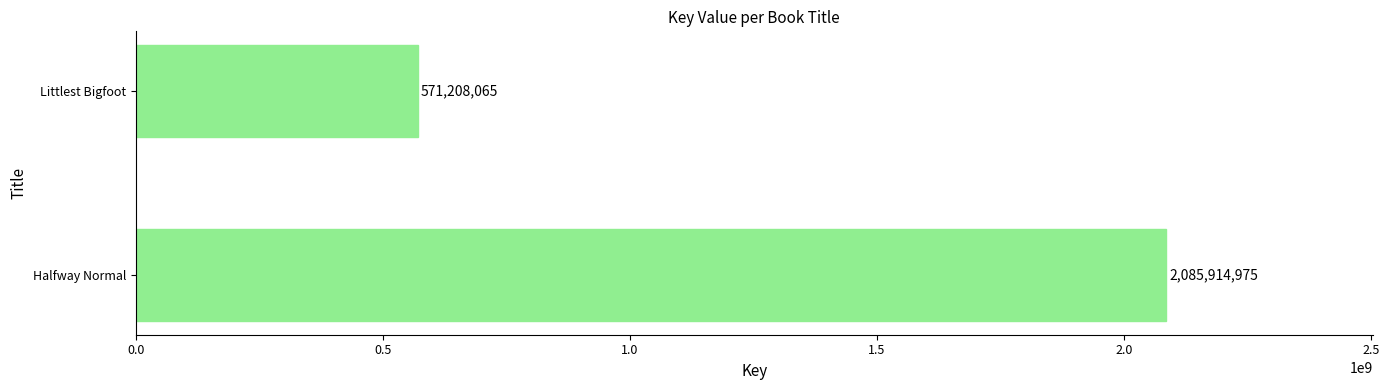

List the labels in order of value, largest first.

Halfway Normal, Littlest Bigfoot